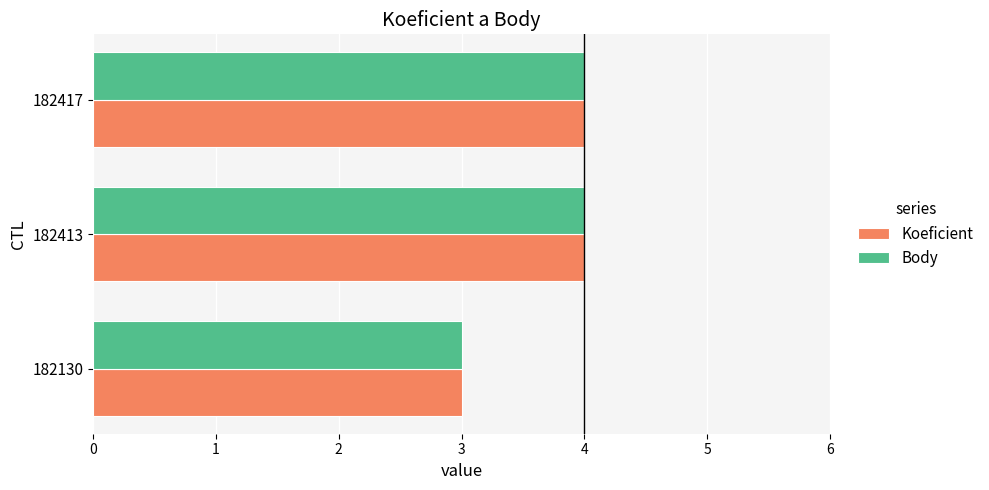

What is the total value across all series at 182417?

8